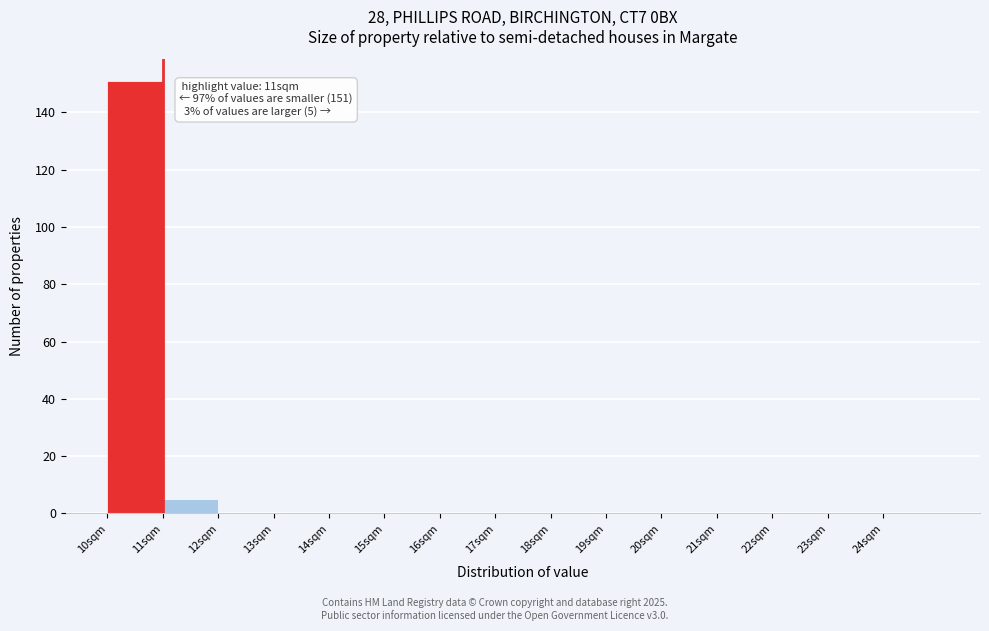

Which range on the x-axis has the tallest bar?

10 to 11